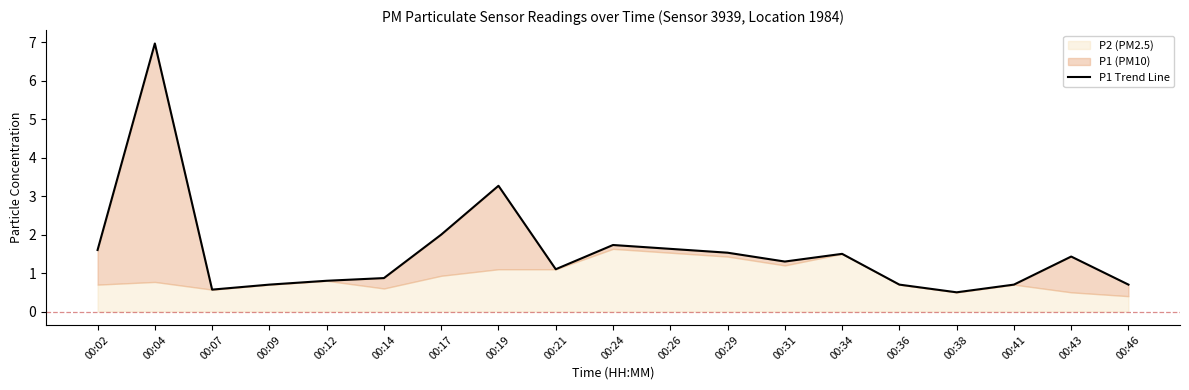

True or false: there are more than 2 points higher than both neighbors.

True